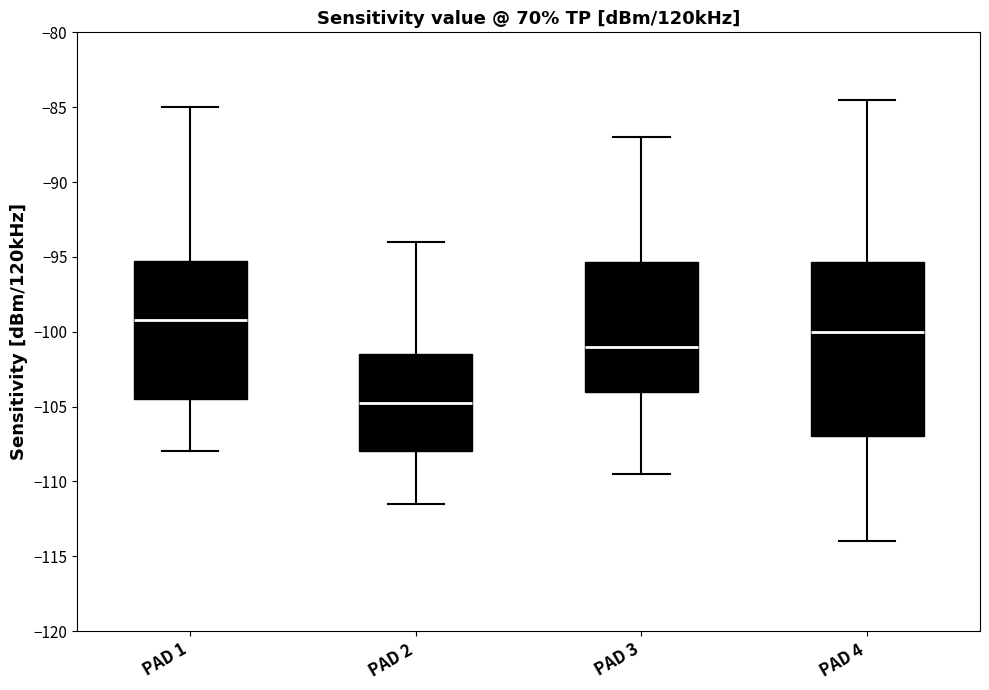

Where does the median line of the box for PAD 4 sit on the y-axis? The values are not printed on the chart, so give them approximately, as read against the axis.

-100.0